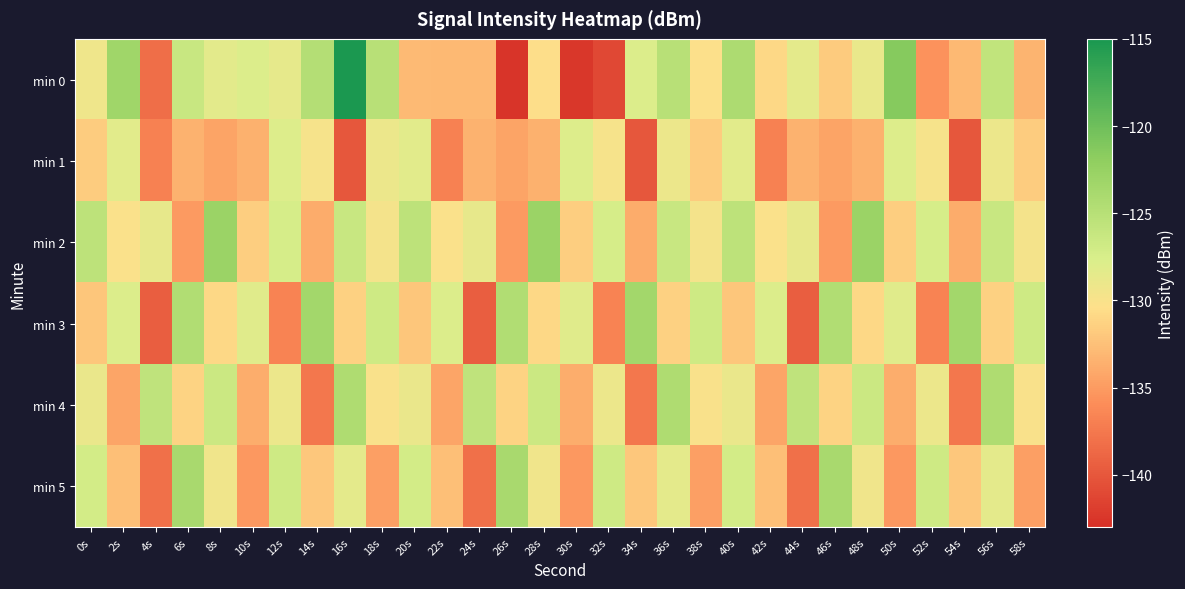

What is the total value across all series at 34s?

-794.9